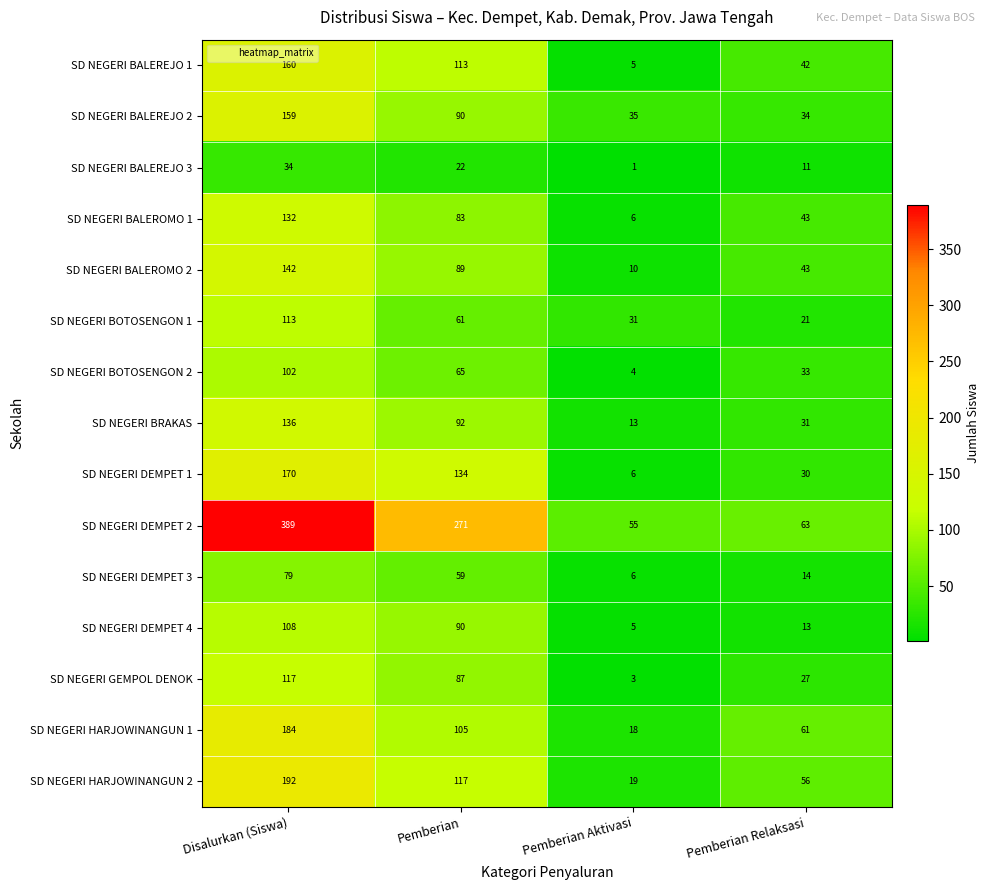

At which label is SD NEGERI BRAKAS closest to 74?

Pemberian